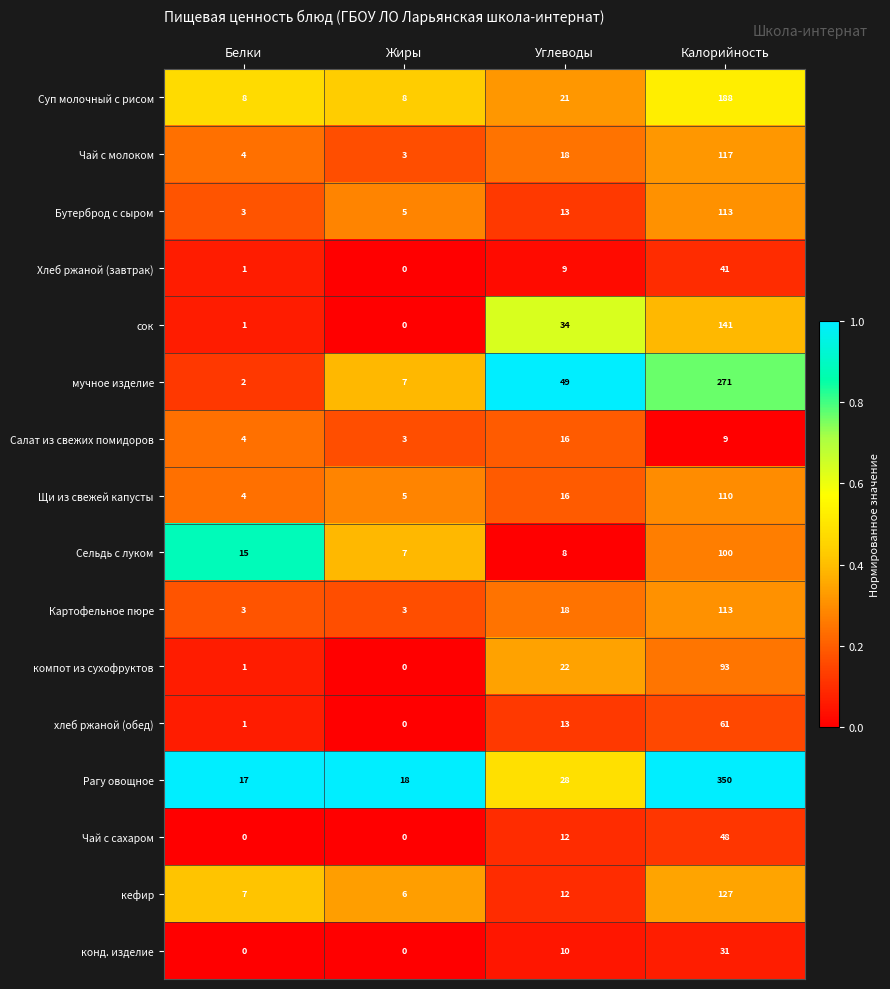

At which category is the sum across all series the highest?

Калорийность